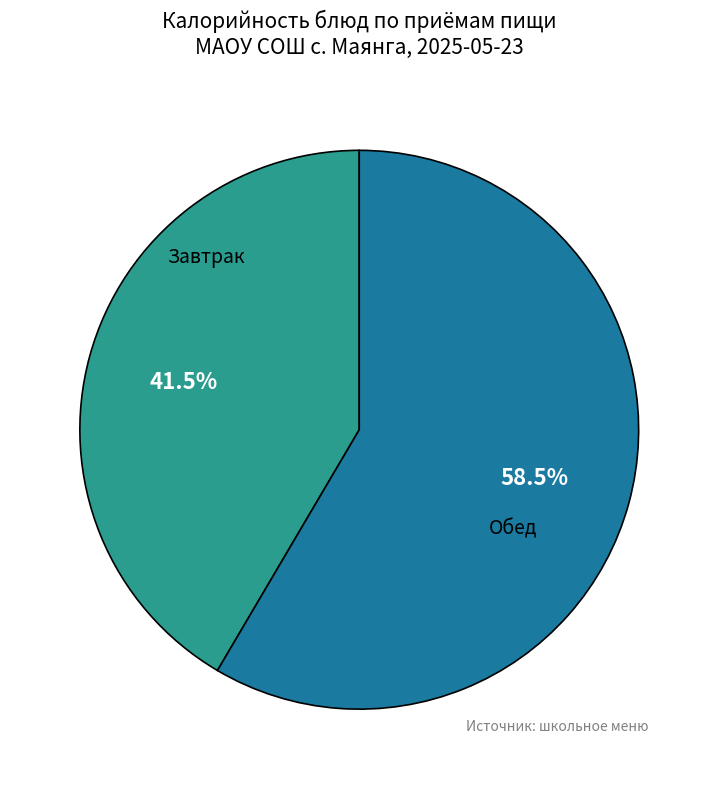

Is there any slice that represents more than half of the pie?

Yes